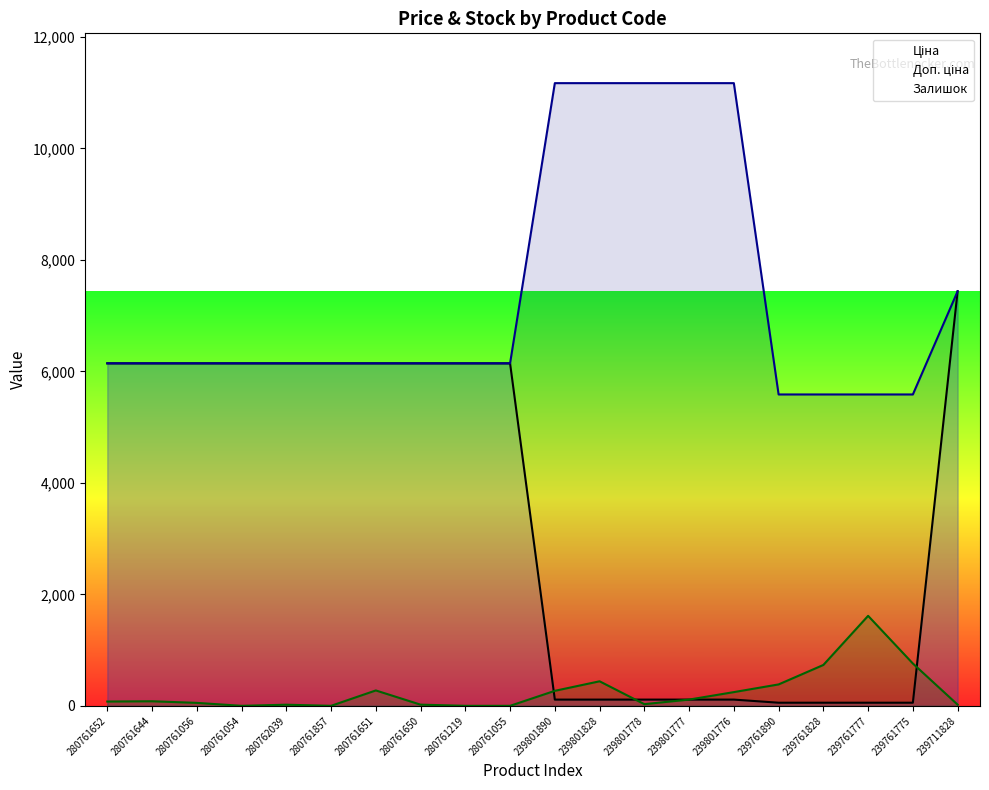

What value does the Залишок series have at 239801777?

112.0